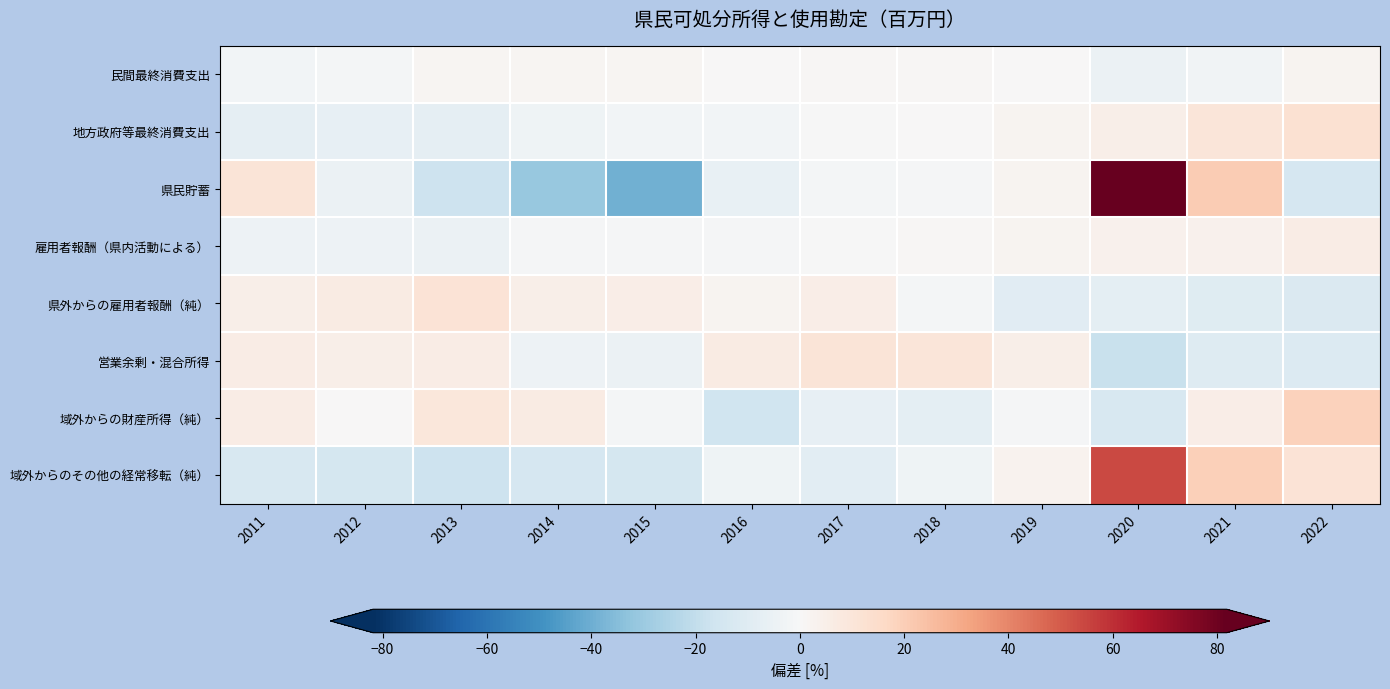

At how many categories does at least one series exceed 71?

1